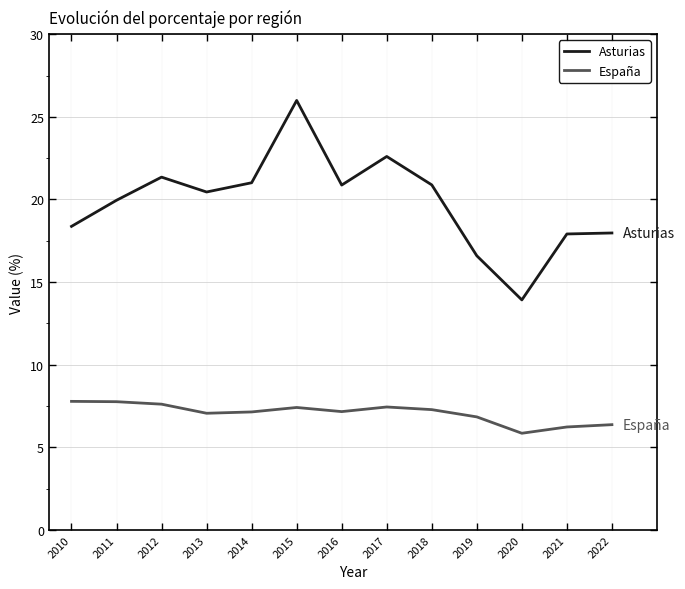

Rank the series by their maximum value, from highest to lowest.

Asturias, España